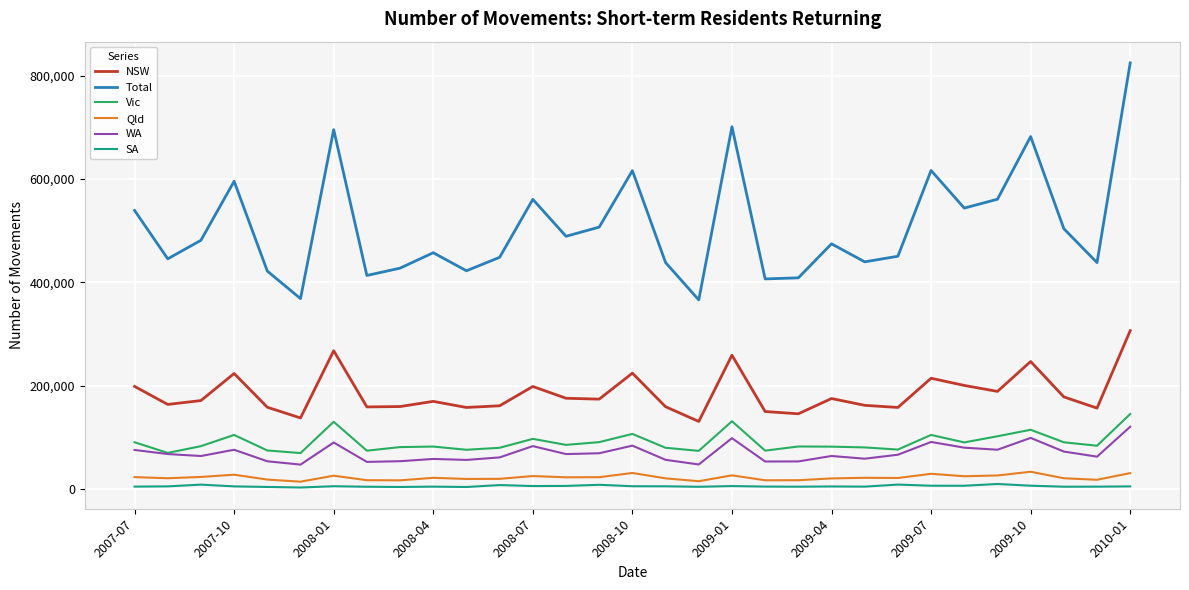

Which series has the widest spread of values?

Total